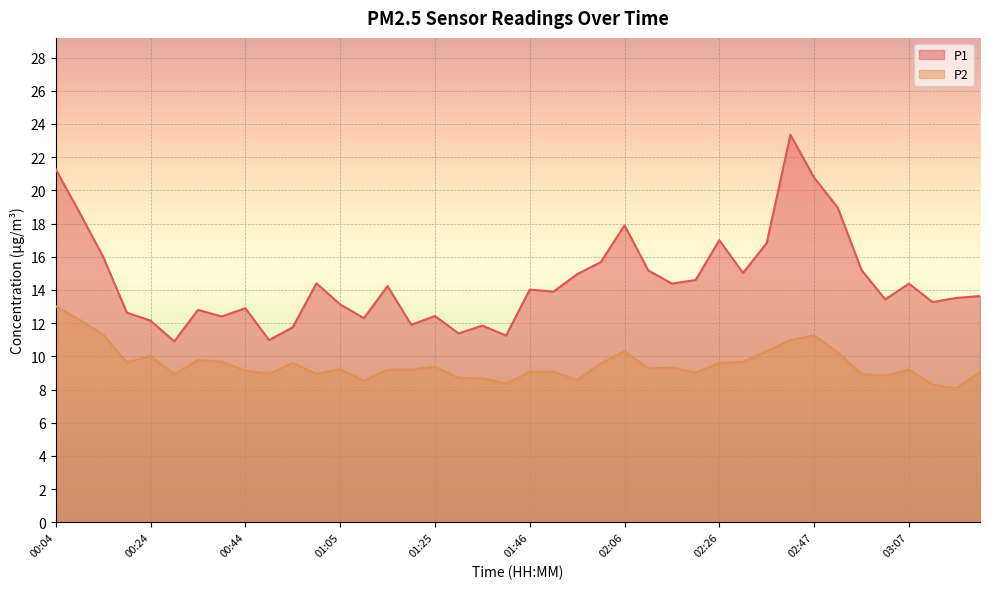

Where is the first local minimum for P1?

00:29